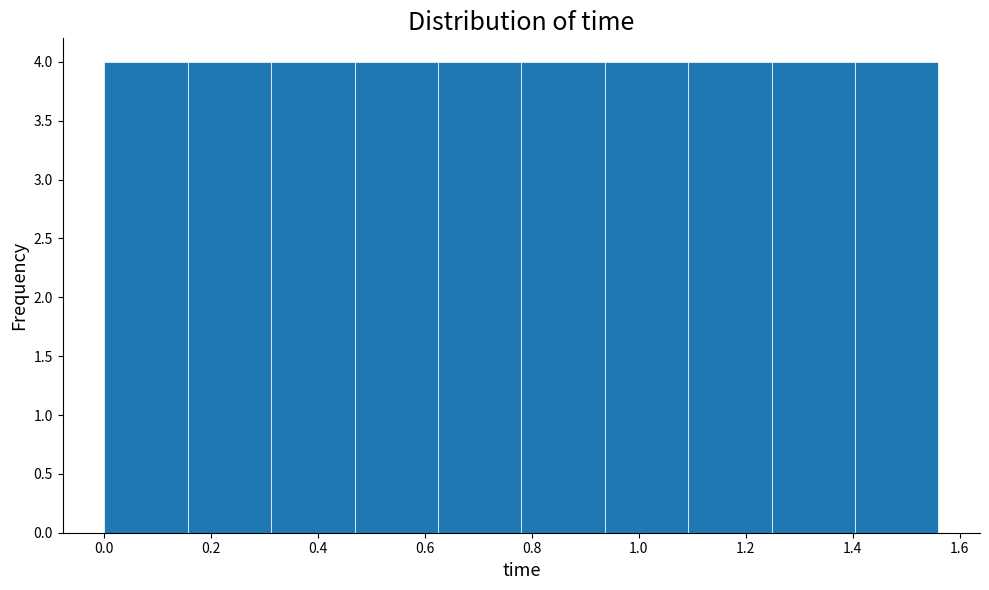

Reading left to right, list every bar in this chart as the range it spans on the x-axis followed by its height. Neither the bar edges nor the heights are printed on the chart, so give them approximately, as read against the axes.

0.000 to 0.156: 4
0.156 to 0.312: 4
0.312 to 0.468: 4
0.468 to 0.624: 4
0.624 to 0.780: 4
0.780 to 0.936: 4
0.936 to 1.092: 4
1.092 to 1.248: 4
1.248 to 1.404: 4
1.404 to 1.560: 4